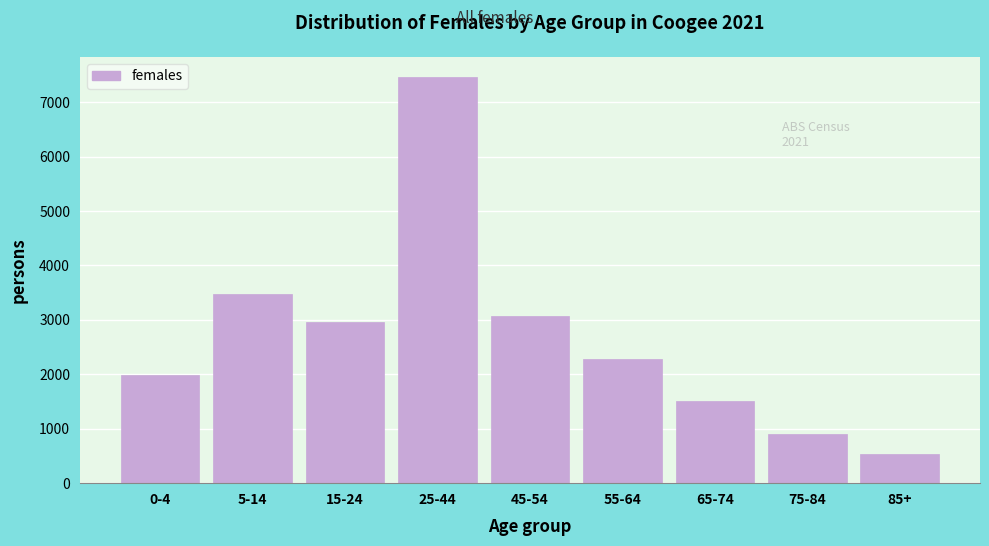

Reading right to left, what are all the values shown in this chart?

532	908	1505	2276	3065	7462	2962	3476	1979